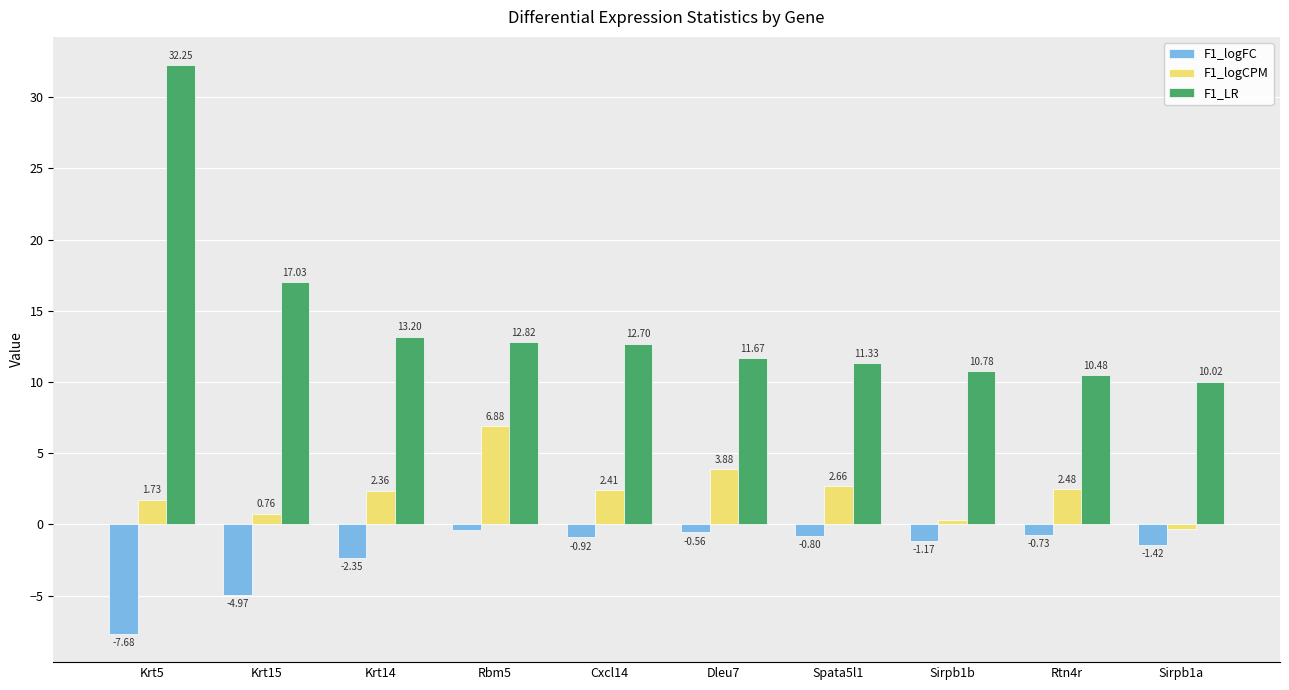

At which category does the chart reach its peak across all series?

Krt5